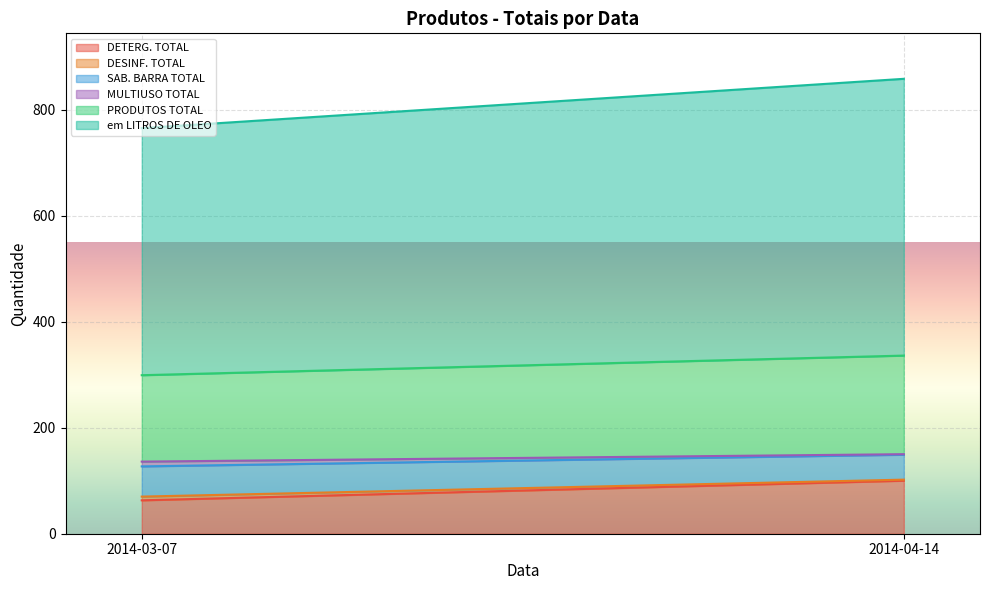

What are all the series names shown in the legend?

DETERG. TOTAL, DESINF. TOTAL, SAB. BARRA TOTAL, MULTIUSO TOTAL, PRODUTOS TOTAL, em LITROS DE OLEO